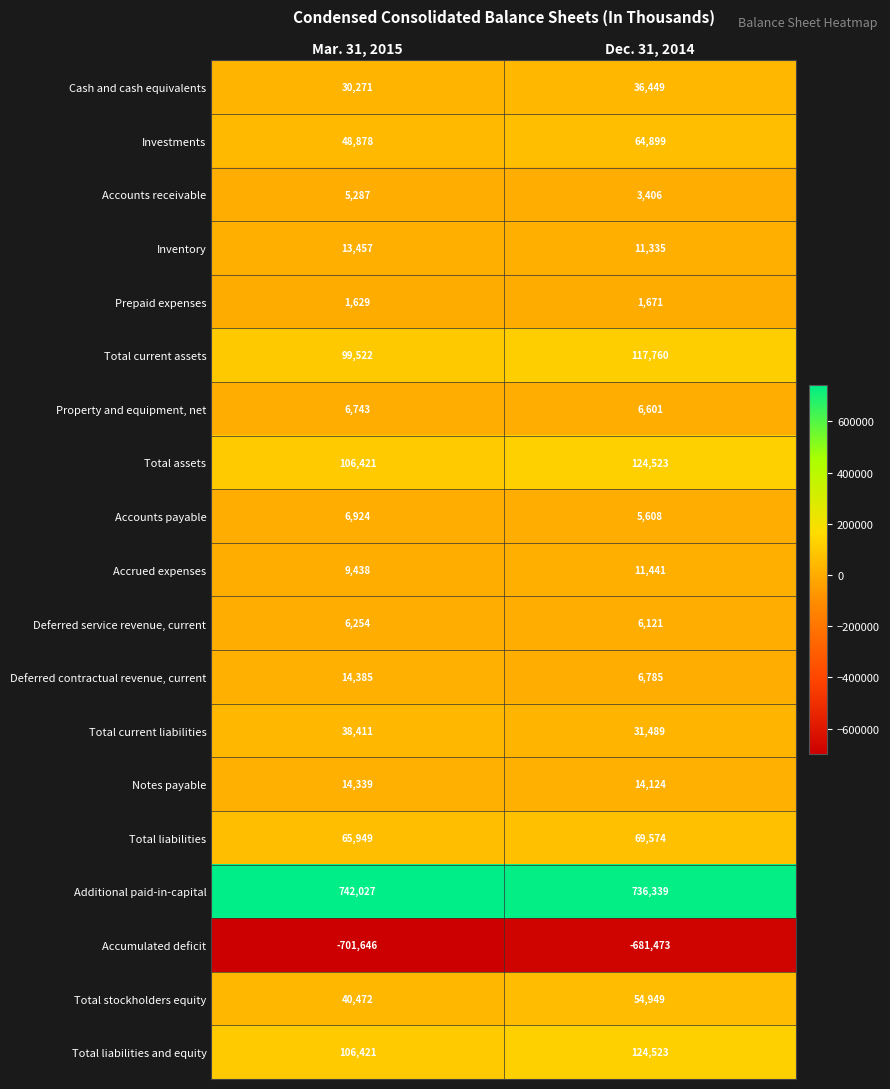

Which series has the largest total across all categories?

Additional paid-in-capital